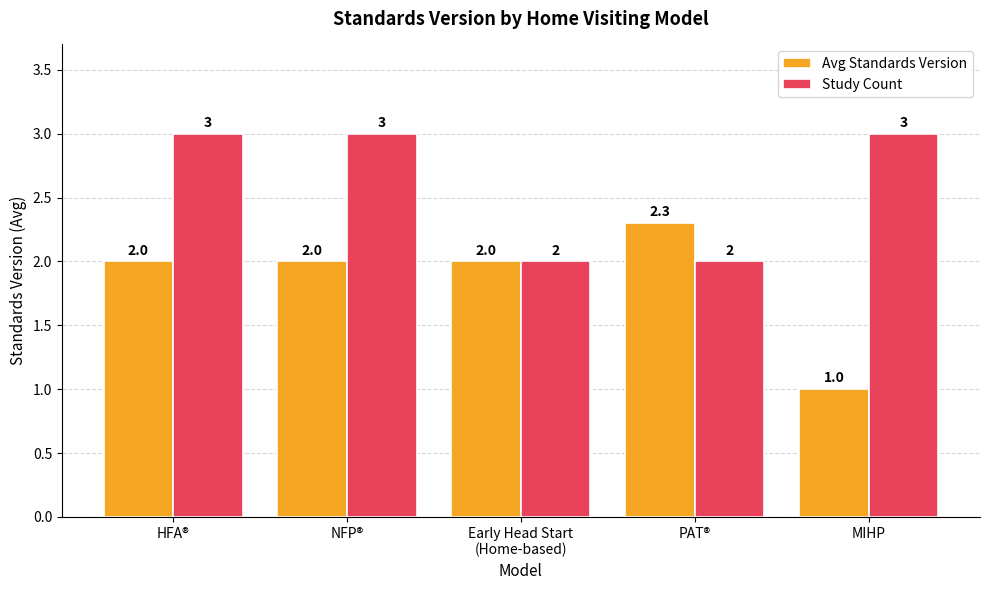

Does the chart contain any negative values?

No